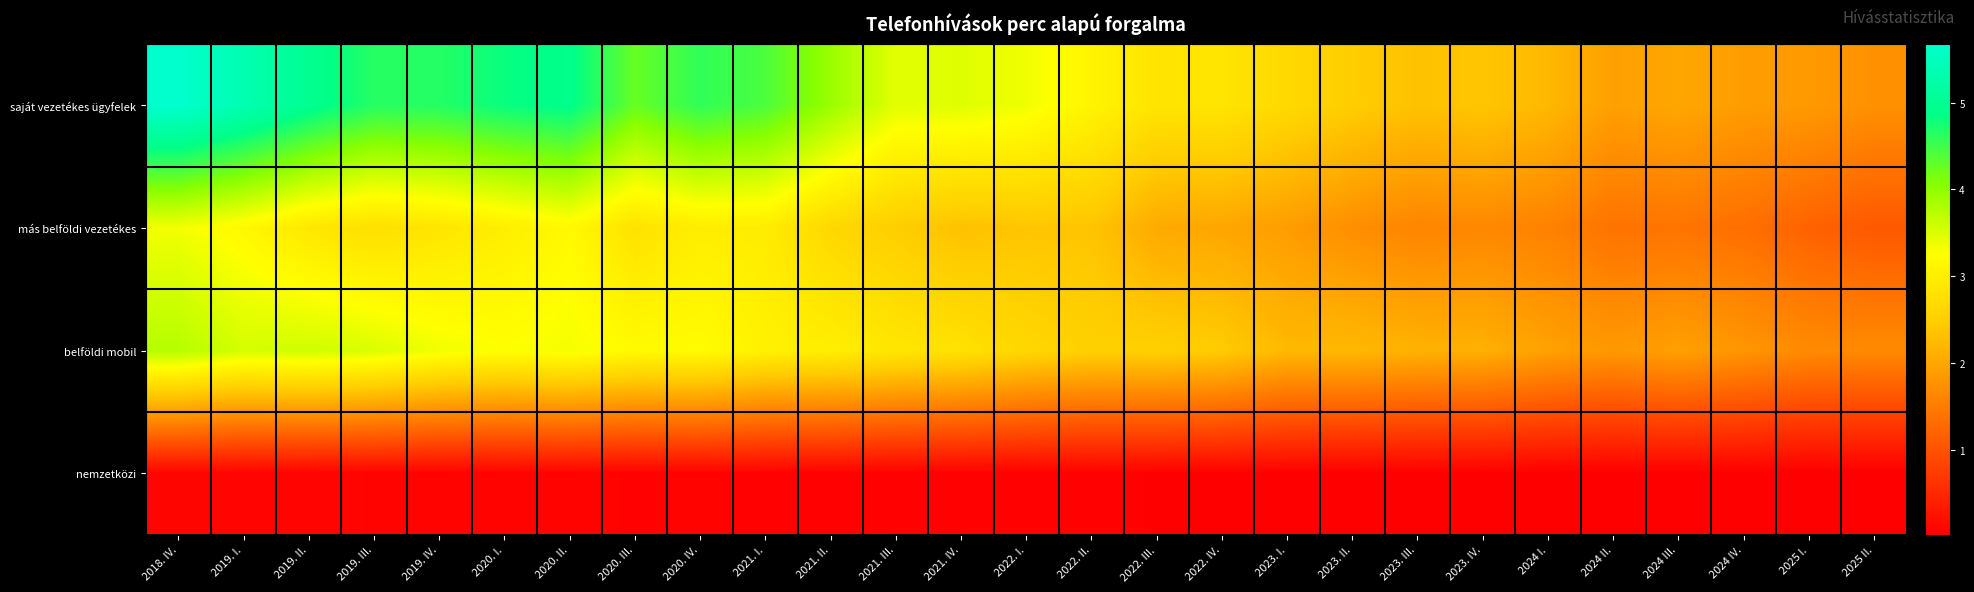

What is the minimum value shown in the chart?

217678